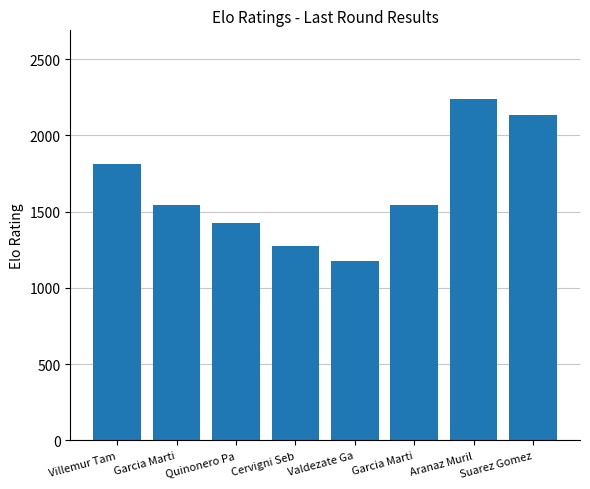

How many data points are less than 1546?

3